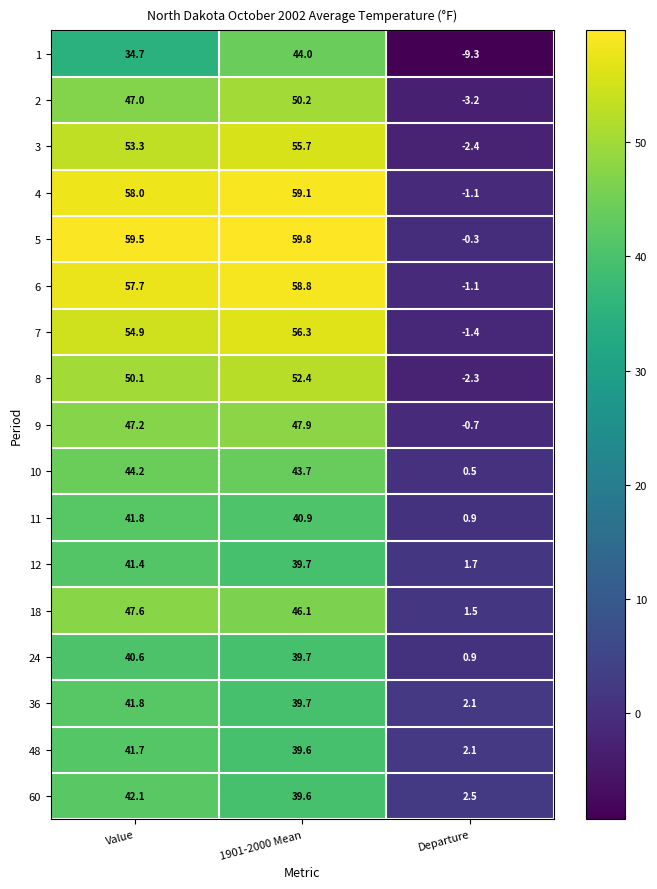

How many data points in 2 are less than 47?

1